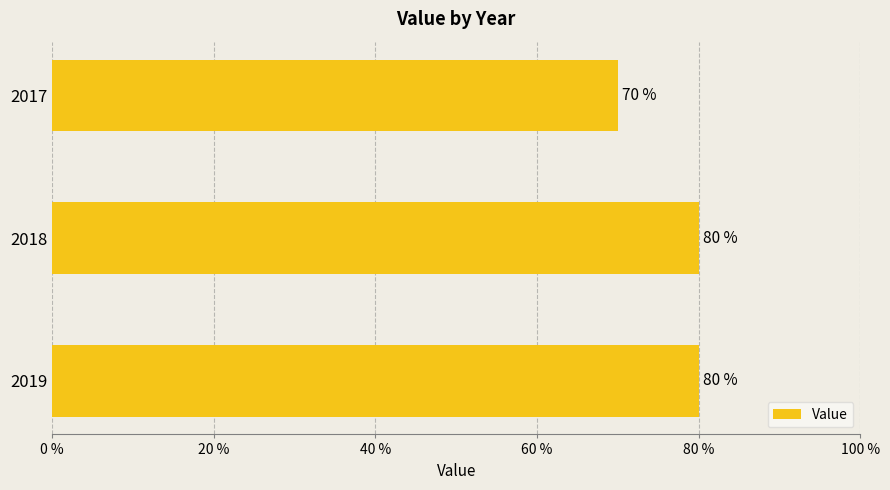

What is the sum of all values?

230